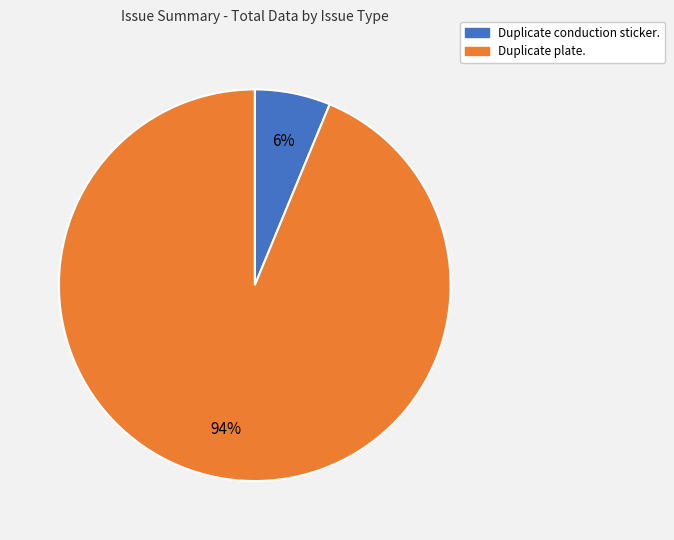

Is there a majority slice in this chart?

Yes